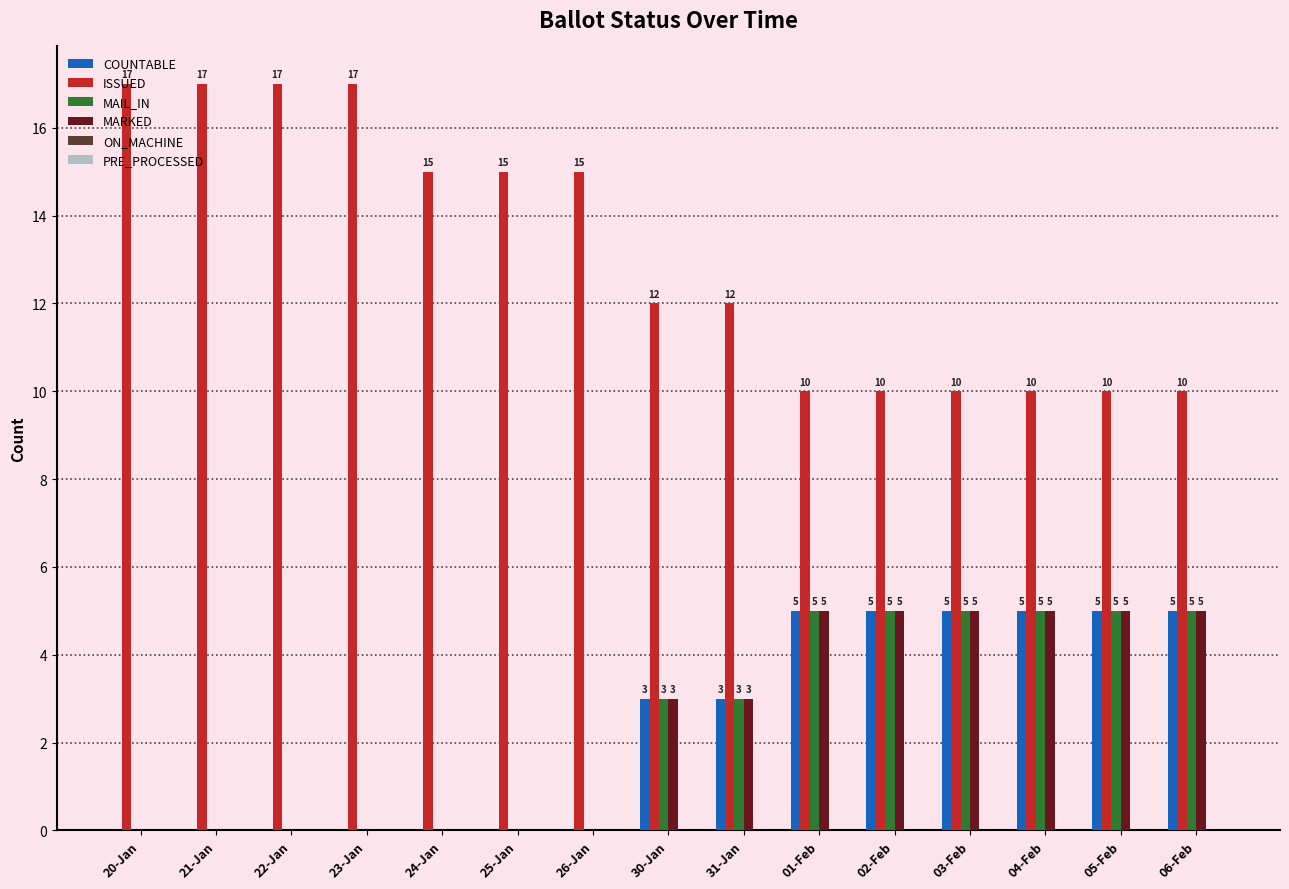

The MAIL_IN series shows 2 at 31-Jan. True or false?

False